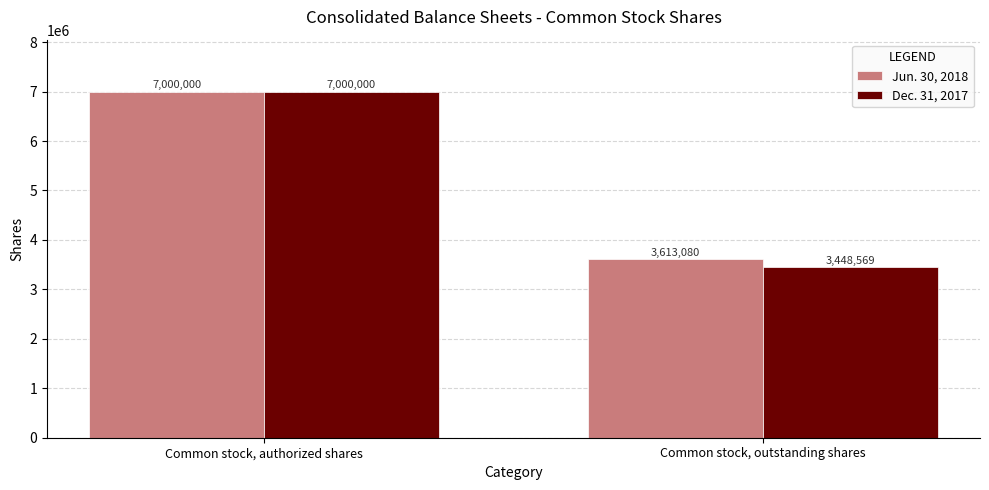

Reading left to right, transcribe all the data shown in this chart.

Jun. 30, 2018: Common stock, authorized shares=7000000	Common stock, outstanding shares=3613080
Dec. 31, 2017: Common stock, authorized shares=7000000	Common stock, outstanding shares=3448569